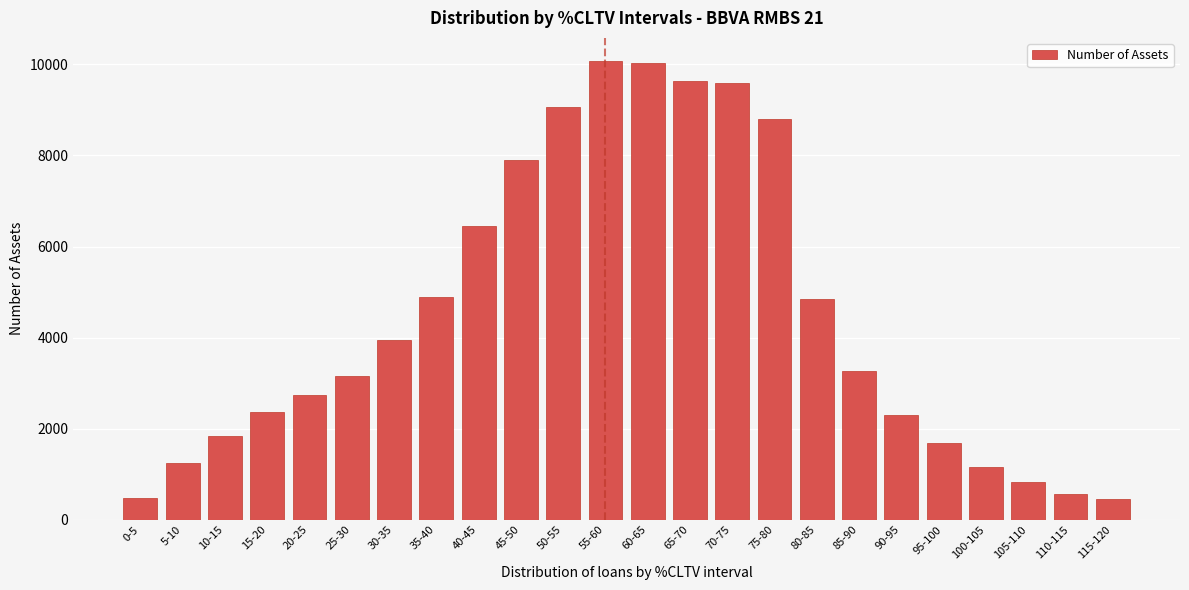

What is the minimum value shown in the chart?

445